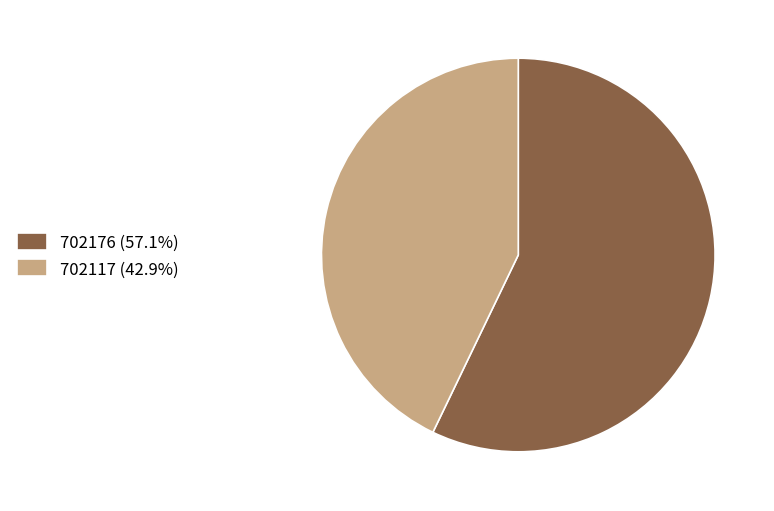

Which slice is the largest?

702176